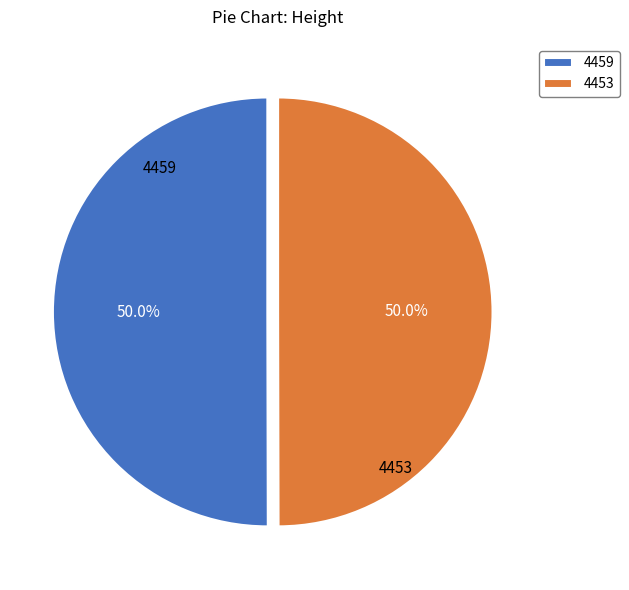

Approximately how many times larger is the value at 4453 compared to 4459?

1.0